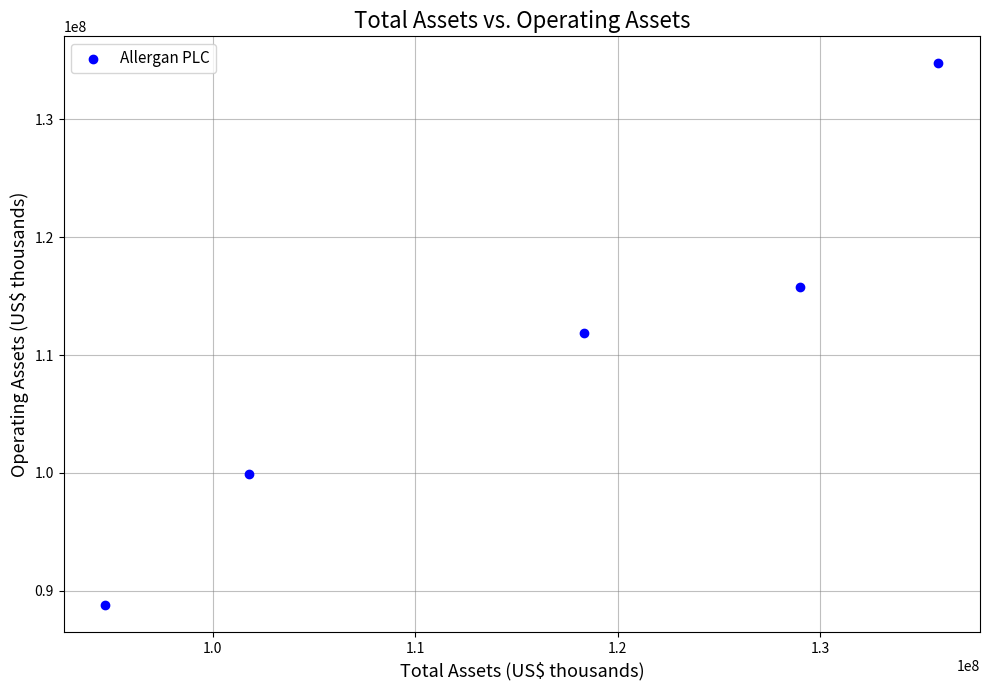

What is the average Y value?

110210660